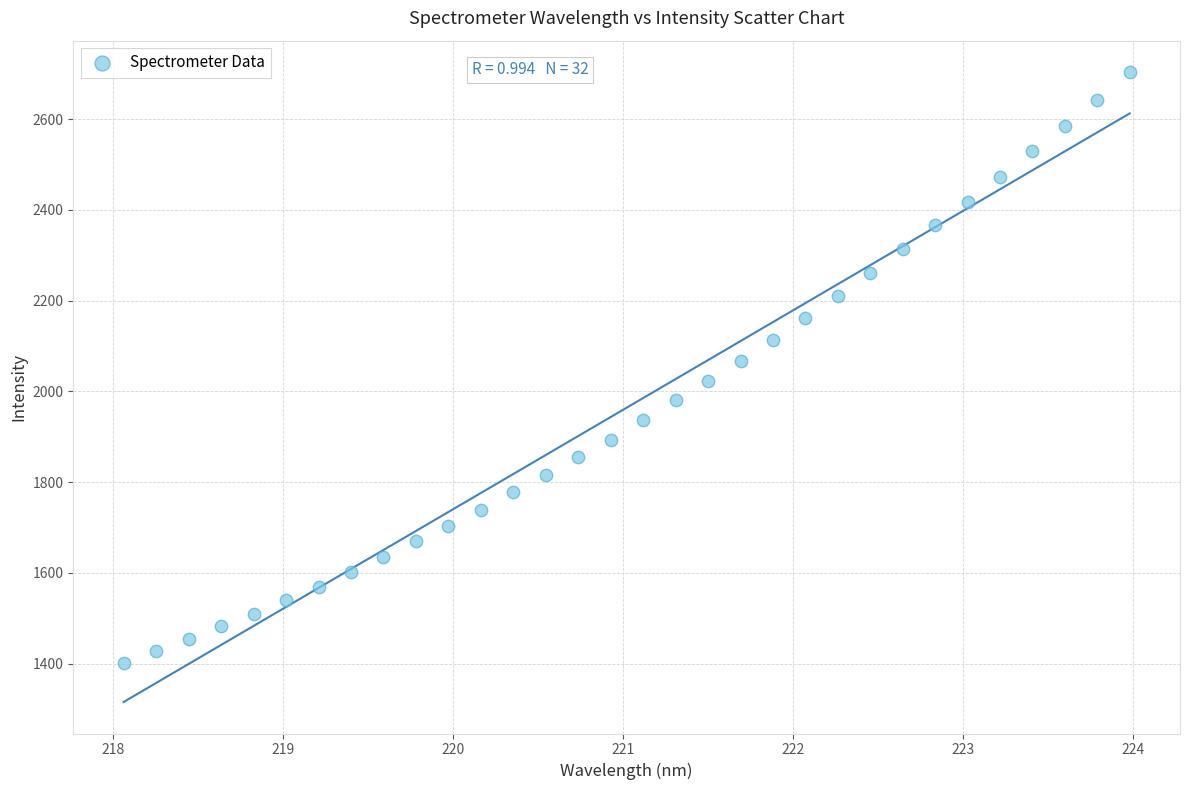

What is the range of Y values (max minus min)?

1302.7